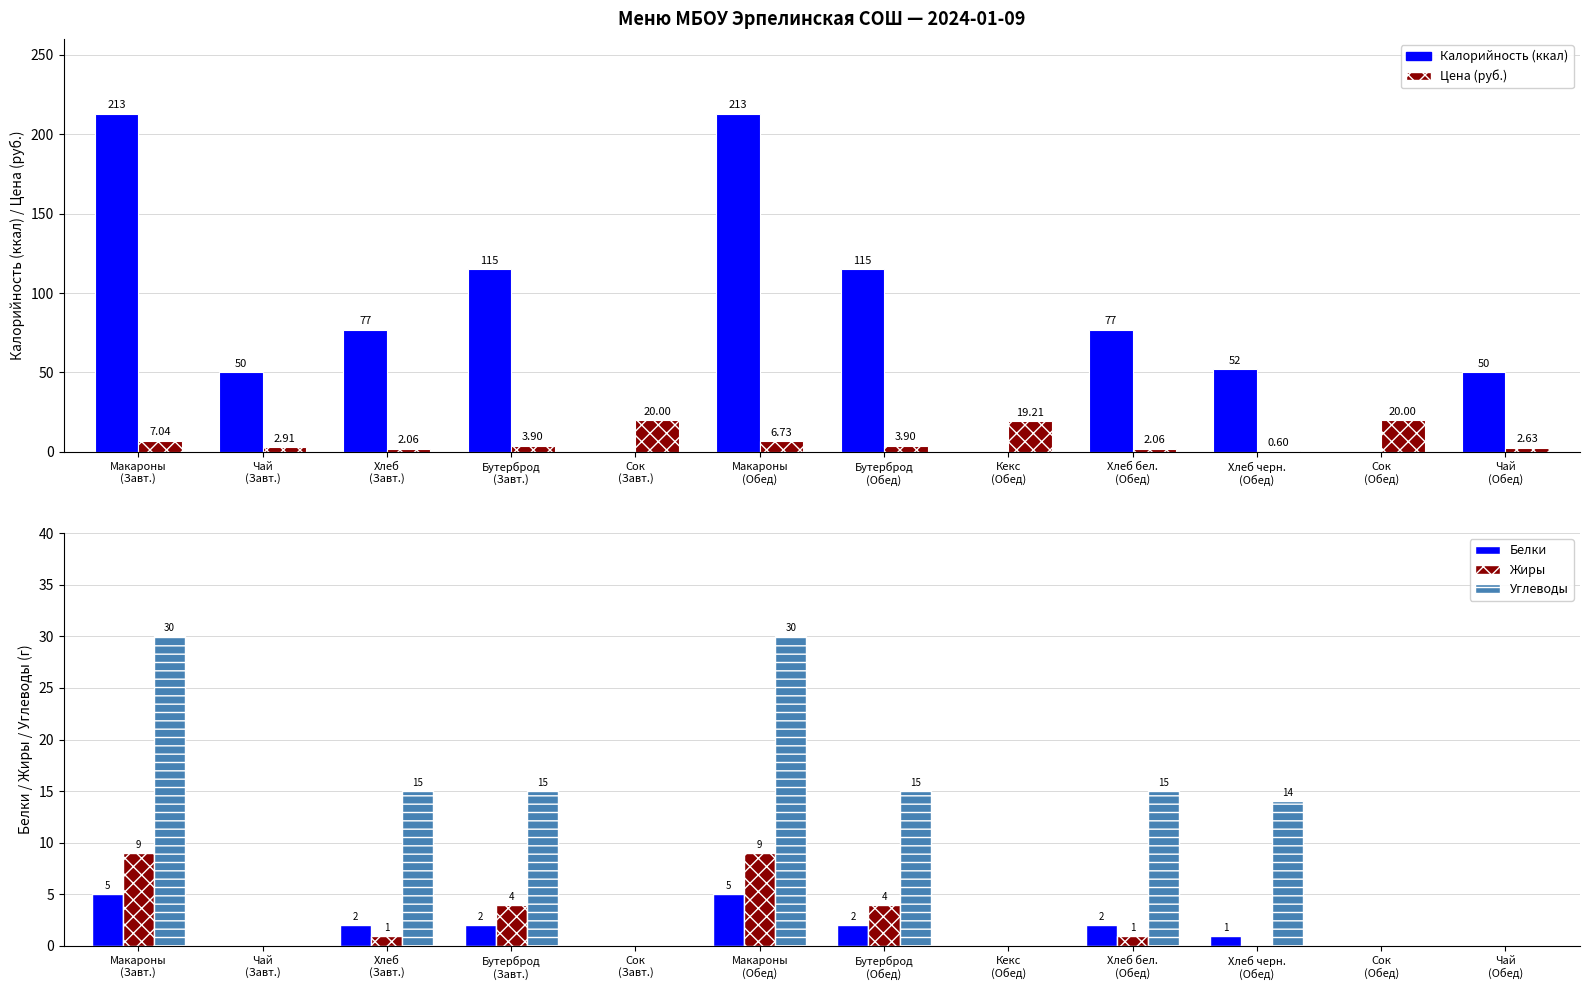

What is the maximum value shown in the chart?

213.0